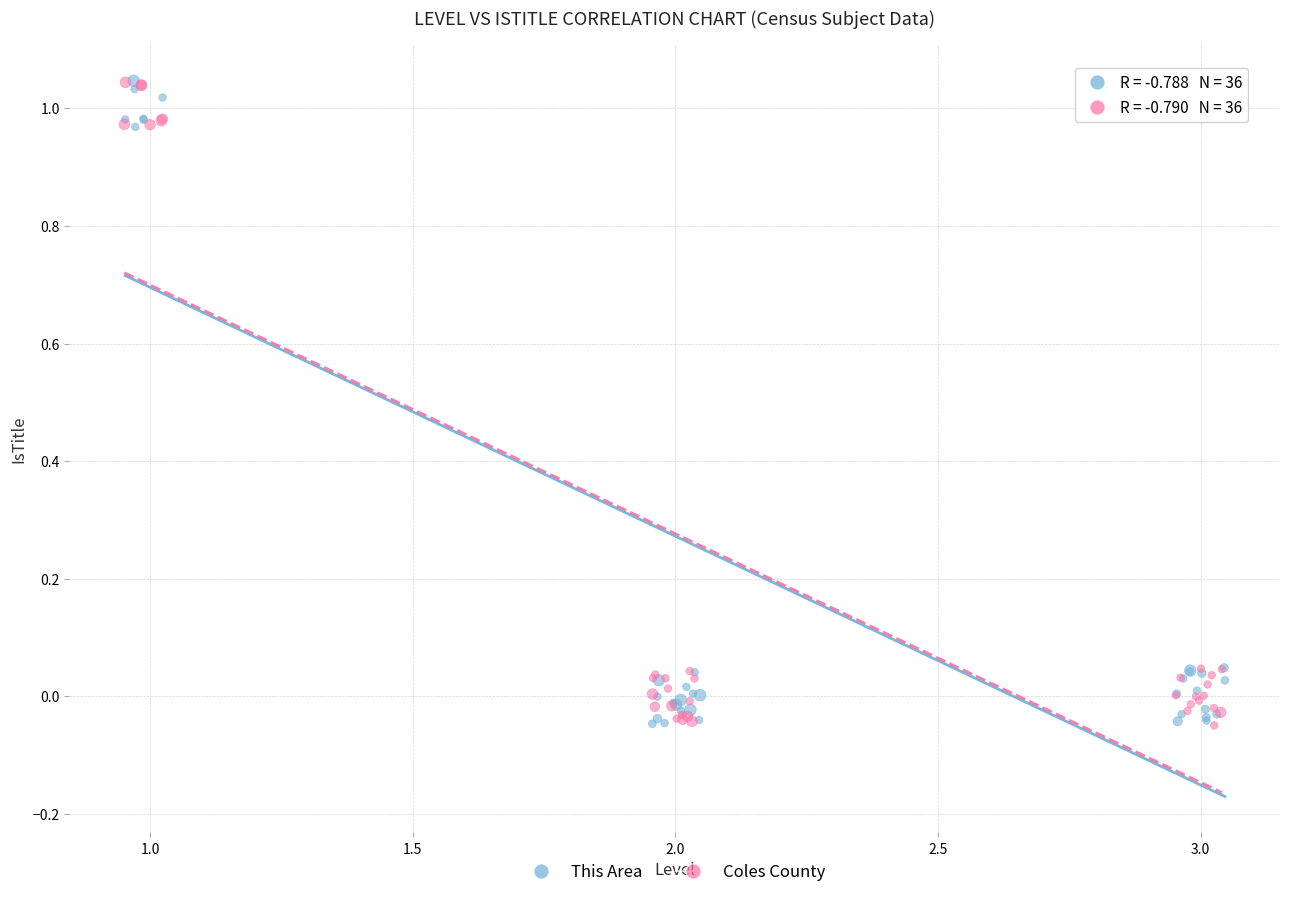

What are all the series names shown in the legend?

This Area, Coles County